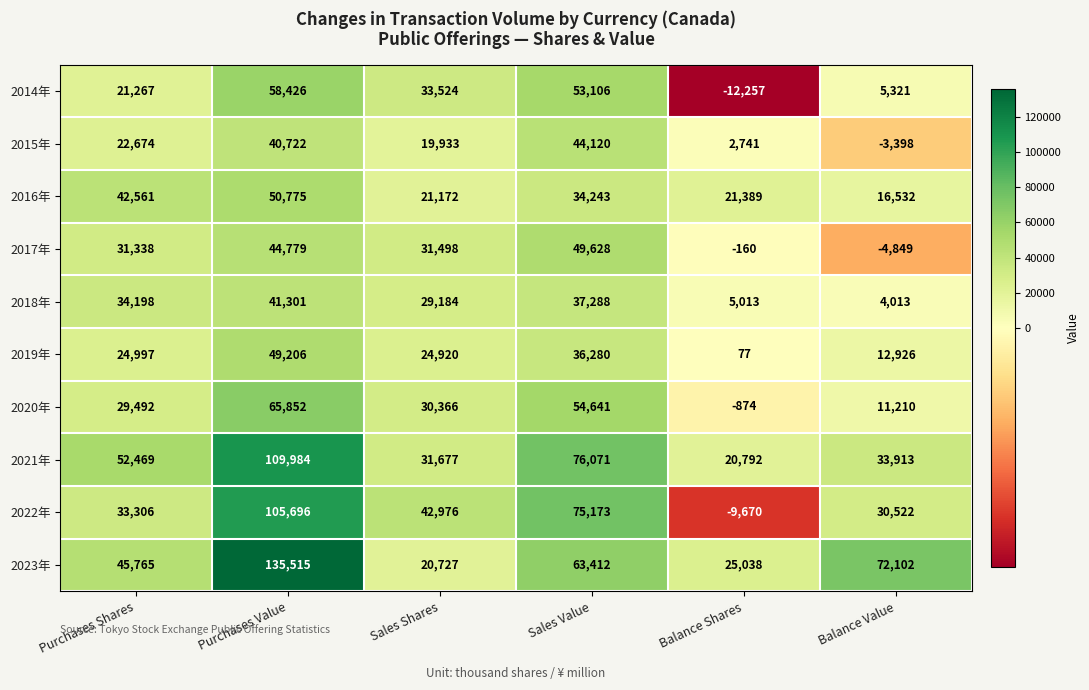

What is the sum of all 2020年 values?

190687